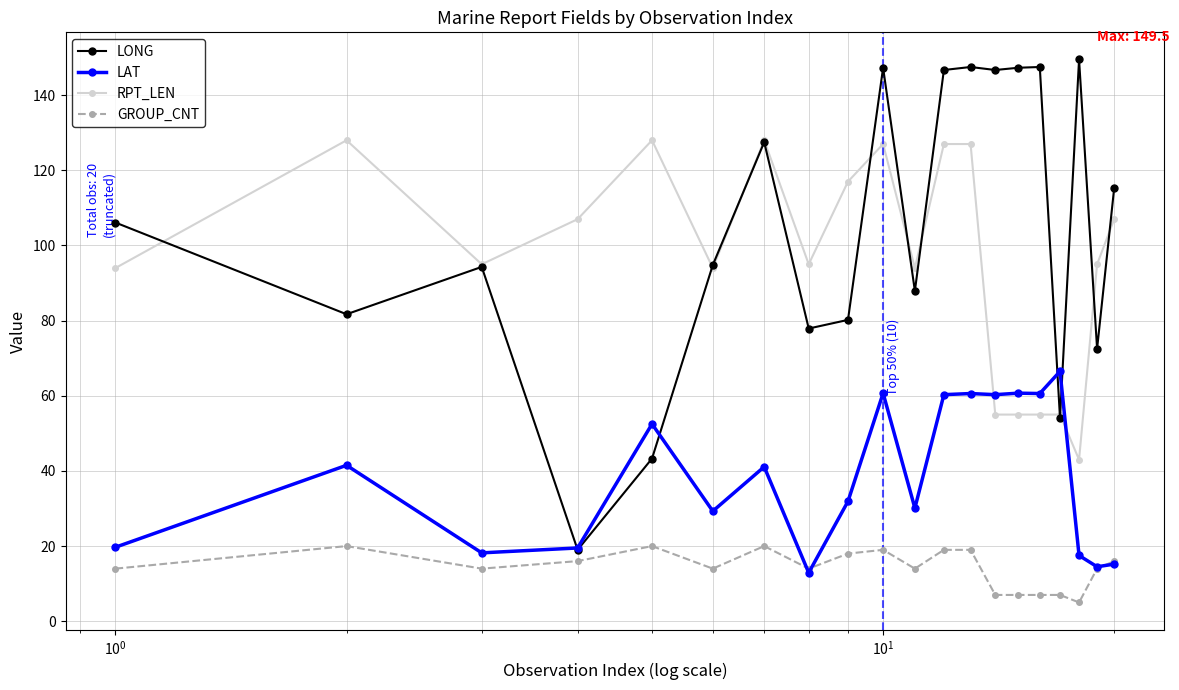

What are all the series names shown in the legend?

LONG, LAT, RPT_LEN, GROUP_CNT